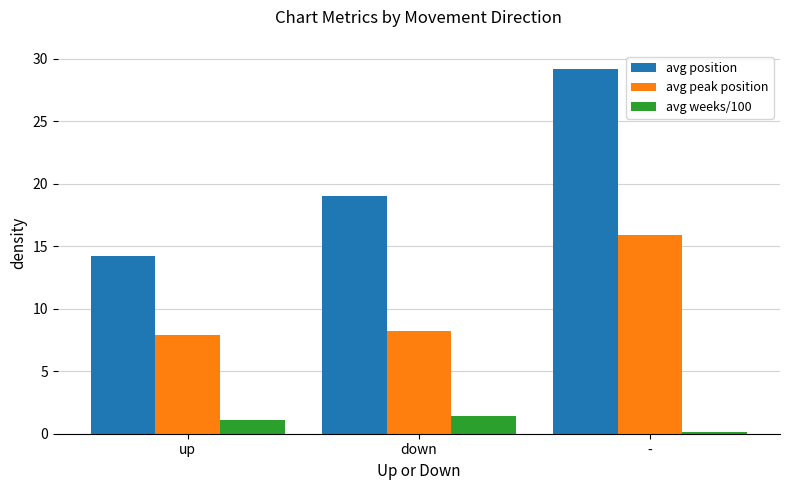

Rank the series by their maximum value, from highest to lowest.

avg position, avg peak position, avg weeks/100